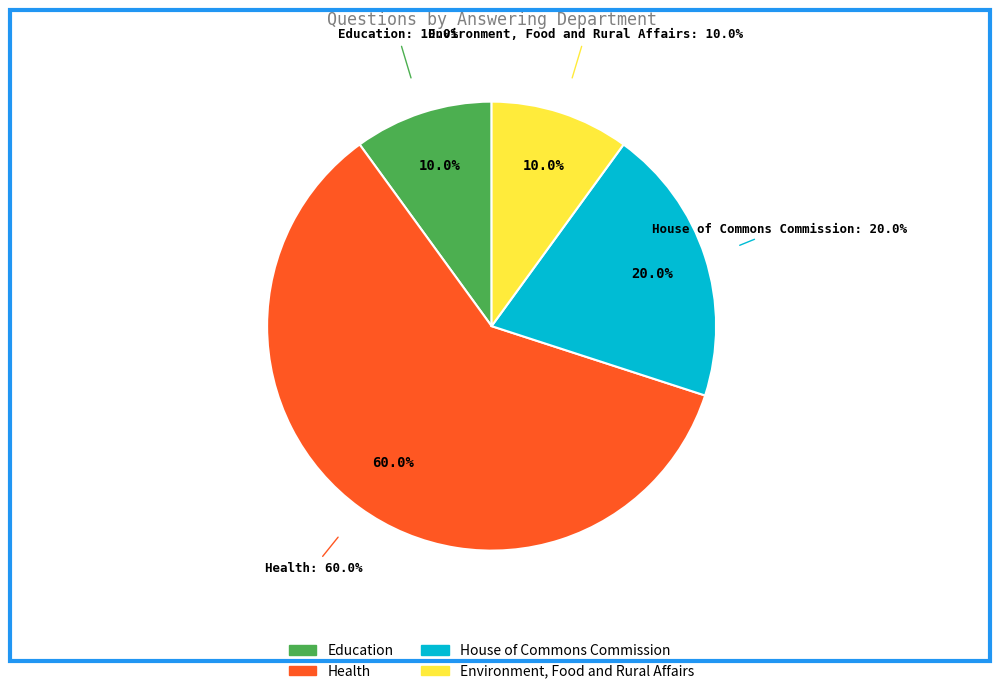

The Other slice represents 1% of the pie. True or false?

False